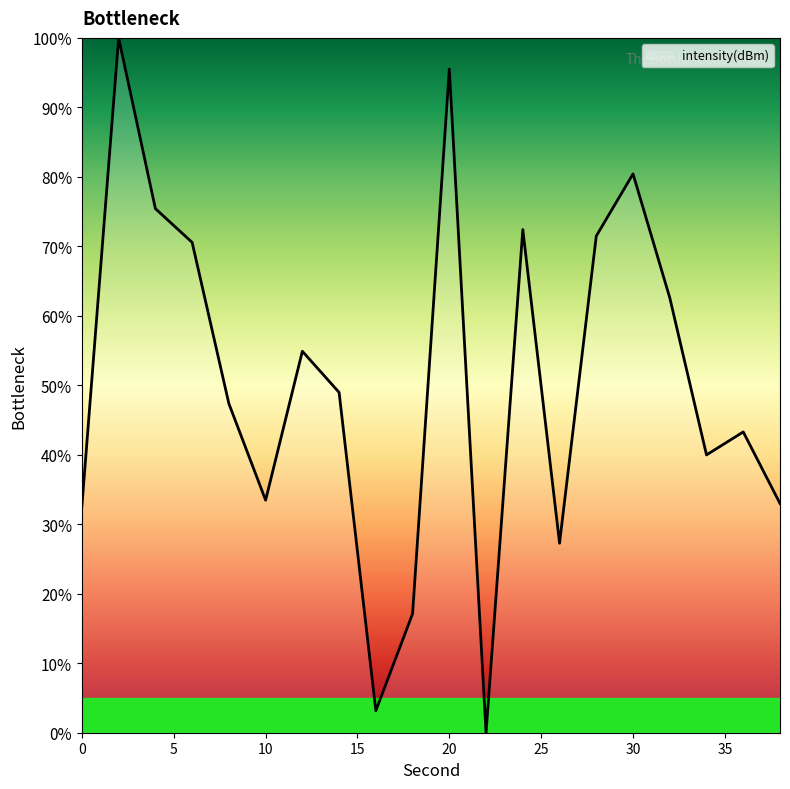

How many lines are shown in the chart?

1